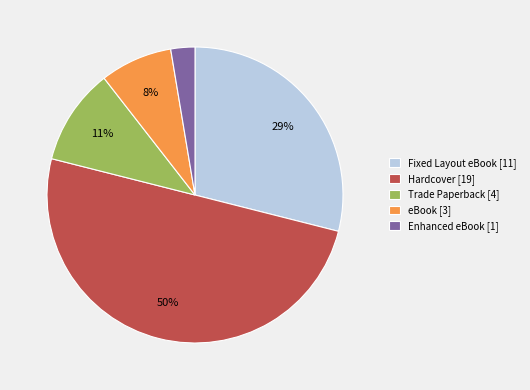

Which has a higher value, Trade Paperback [4] or eBook [3]?

Trade Paperback [4]